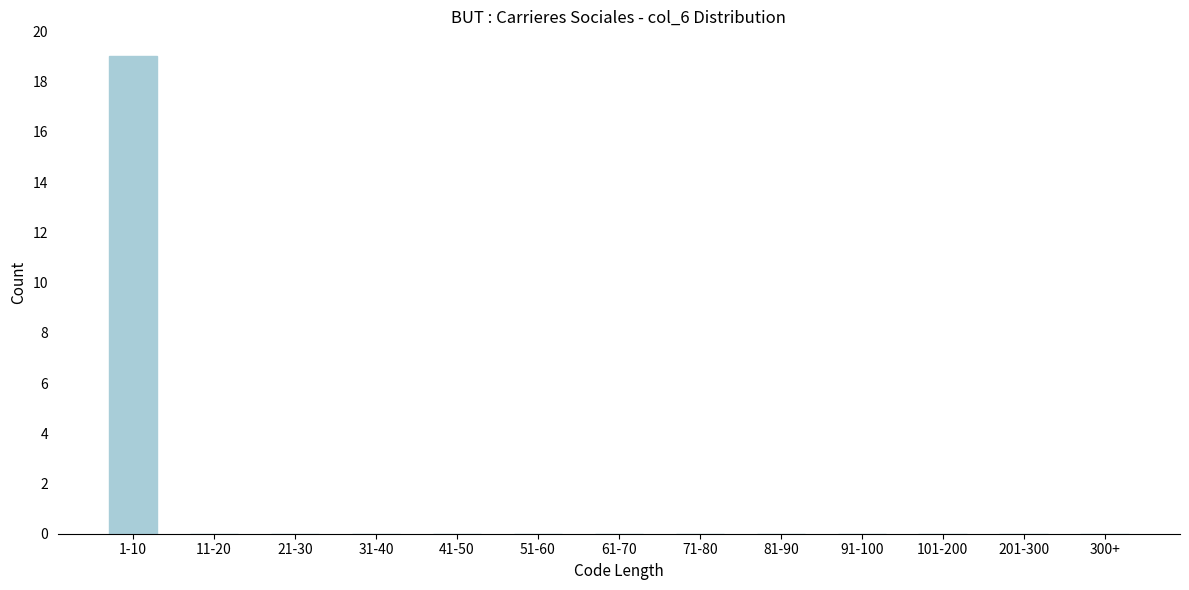

Reading right to left, transcribe all the data shown in this chart.

300+=0	201-300=0	101-200=0	91-100=0	81-90=0	71-80=0	61-70=0	51-60=0	41-50=0	31-40=0	21-30=0	11-20=0	1-10=19